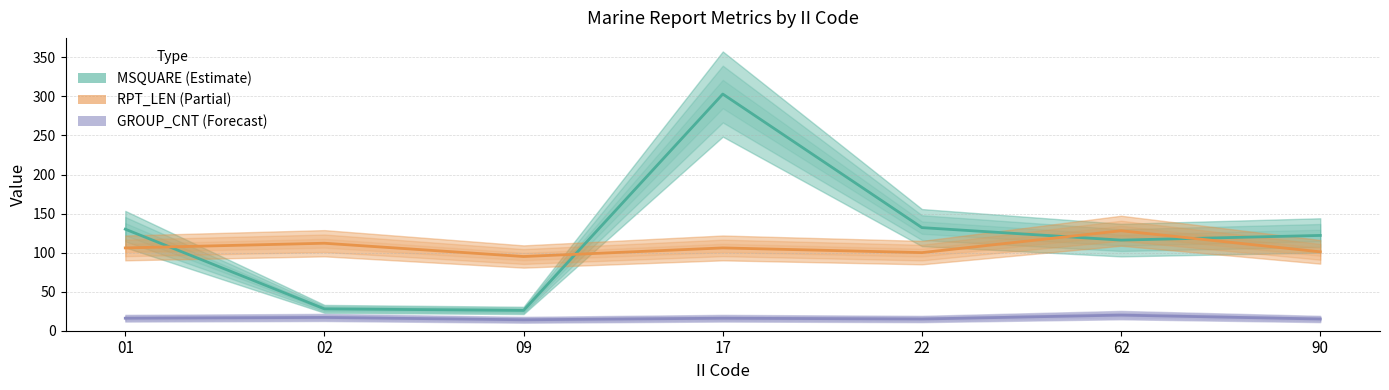

List the series in order of their peak value, highest first.

MSQUARE (Estimate), RPT_LEN (Partial), GROUP_CNT (Forecast)